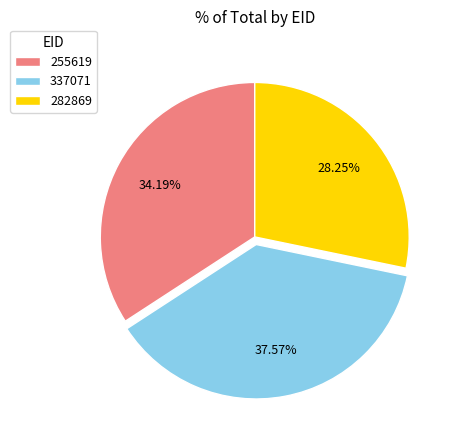

Is there a majority slice in this chart?

No